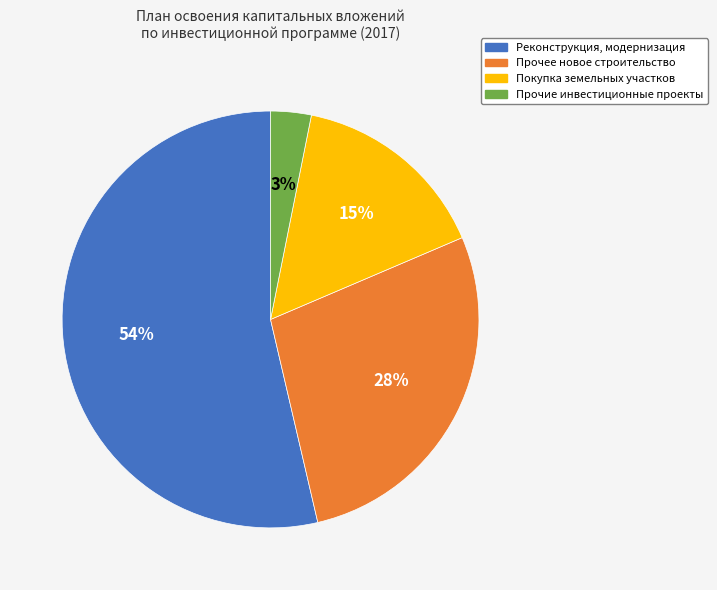

Count the number of slices in the pie.

4